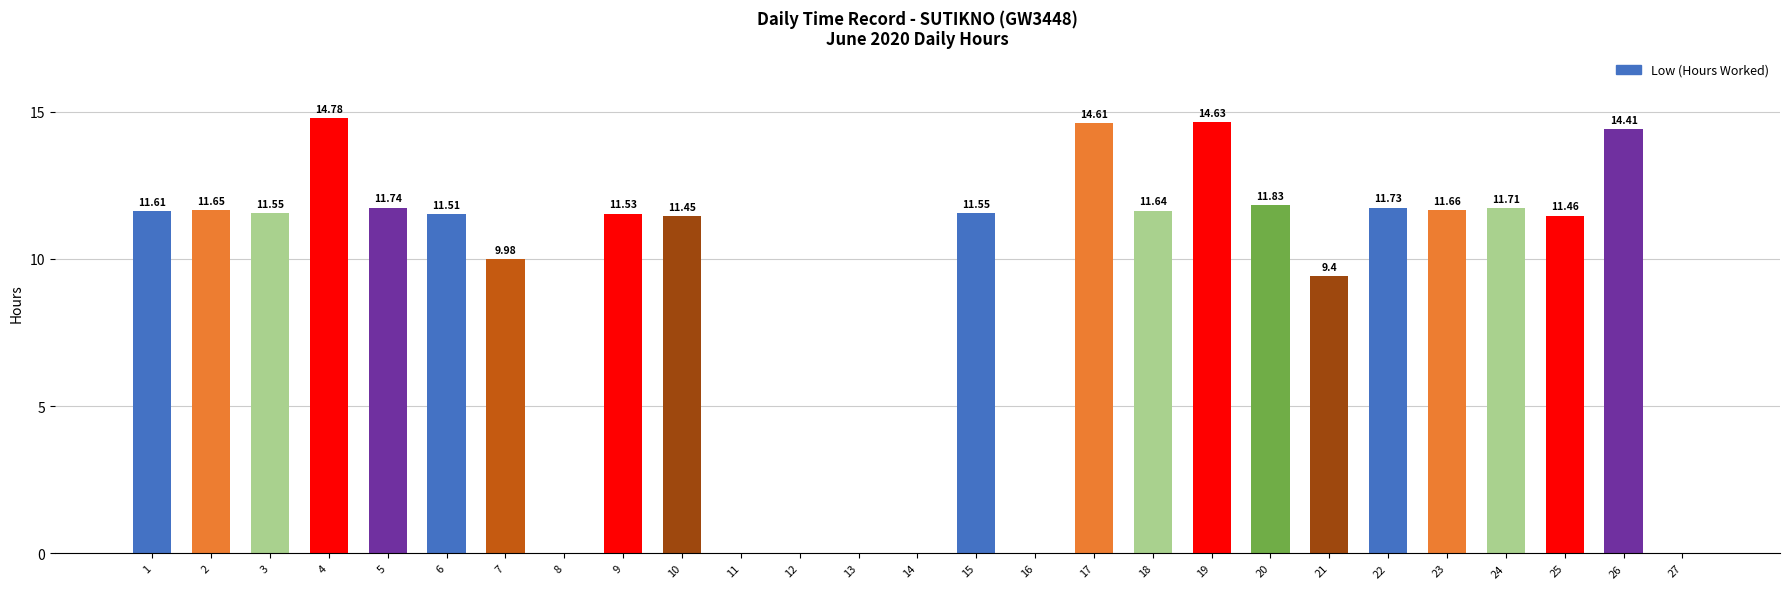

What is the change in value from 6 to 19?

+3.1